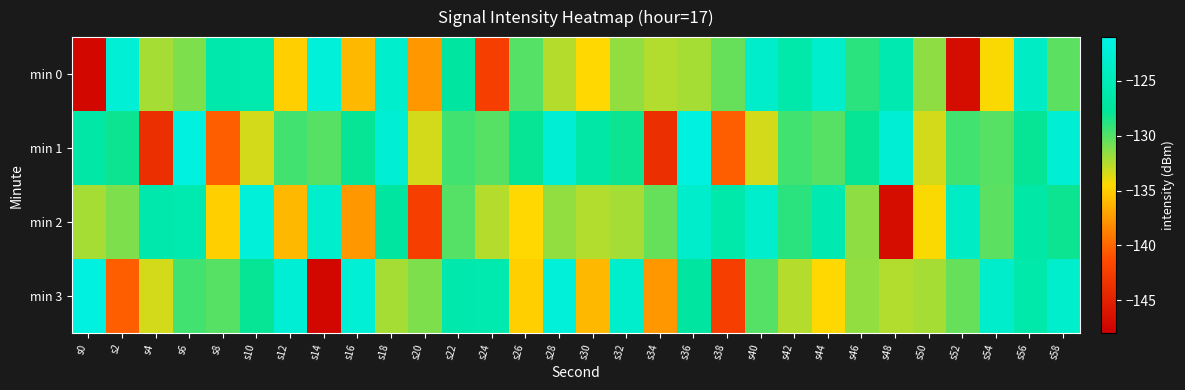

What is the difference between the highest and lowest values at s4?

17.7